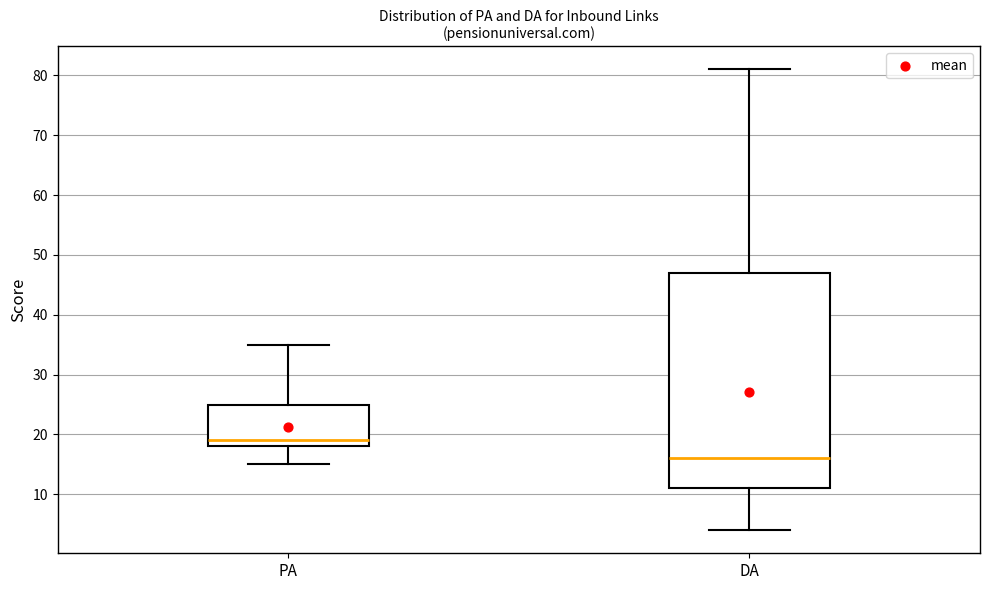

Reading left to right, transcribe this box plot: for each box, give where its median line is, the range the box spans, and where its two whiskers end, as read against the y-axis. The values are not printed on the chart, so give them approximately, as read against the axis.

PA: median 19, box 18 to 25, whiskers 15 to 35
DA: median 16, box 11 to 47, whiskers 4 to 81